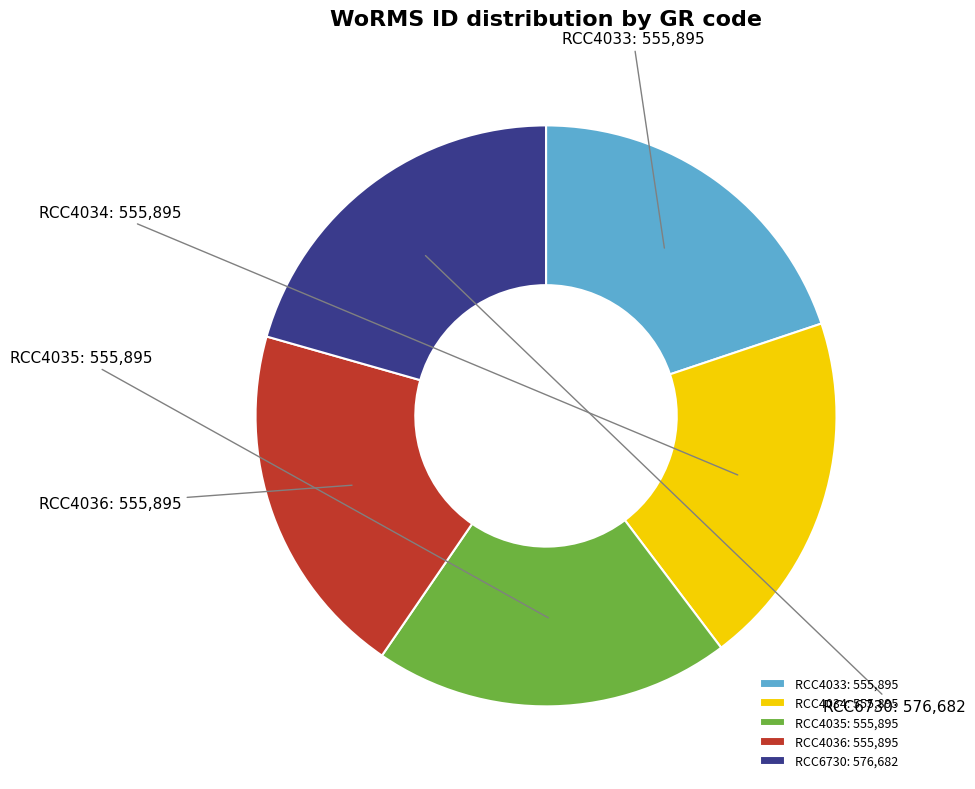

Combined, do RCC6730 and RCC4036 account for over 50%?

No